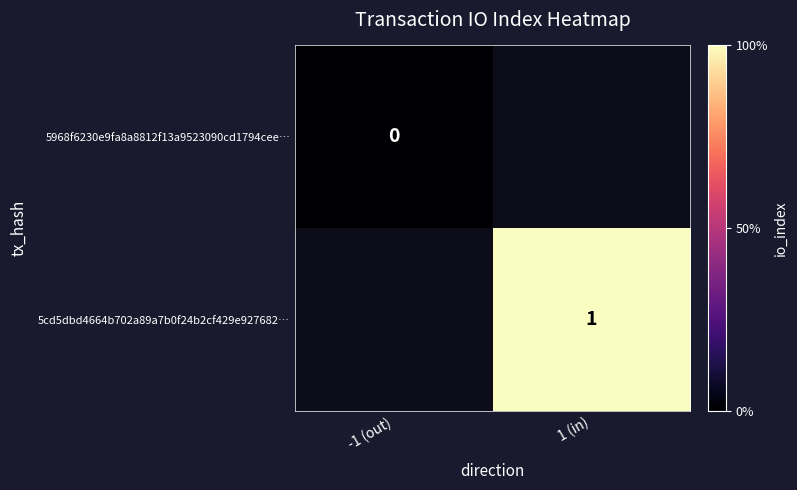

Between -1 (out) and 1 (in), which is larger?

1 (in)